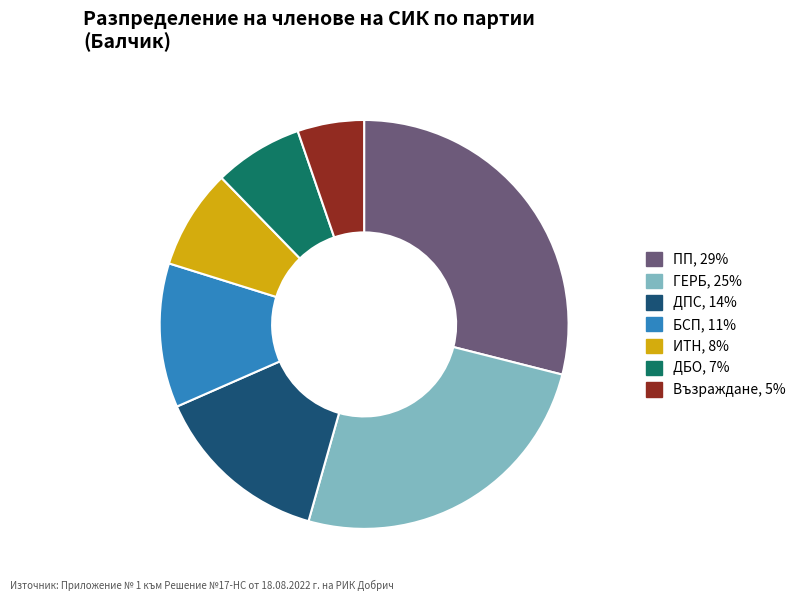

What is the smallest slice in the pie chart?

Възраждане